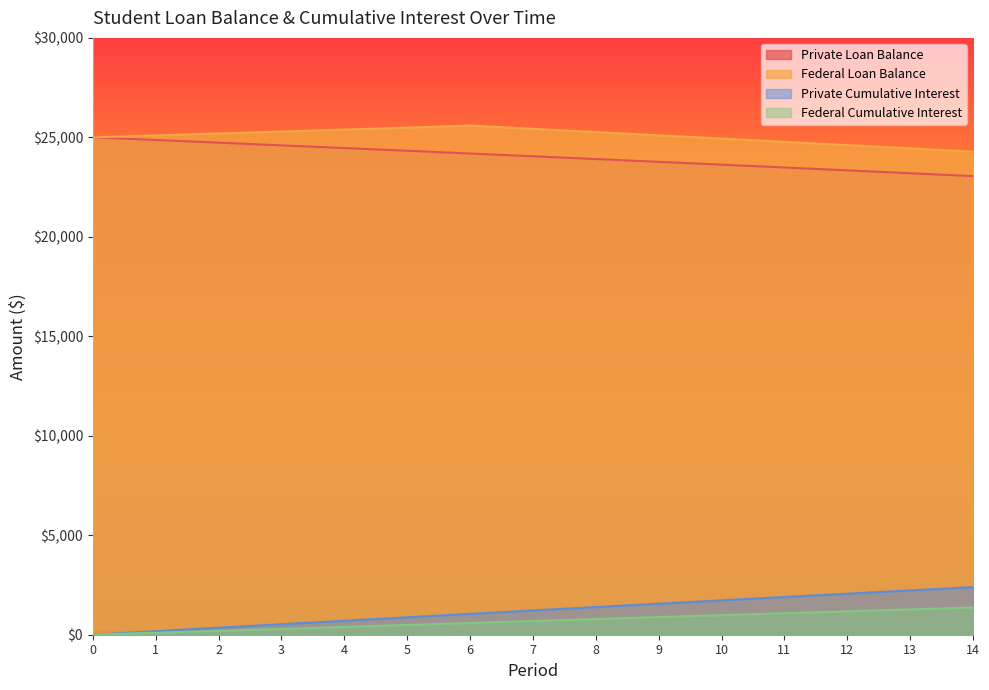

True or false: Federal Cumulative Interest and Private Cumulative Interest cross at least once.

False